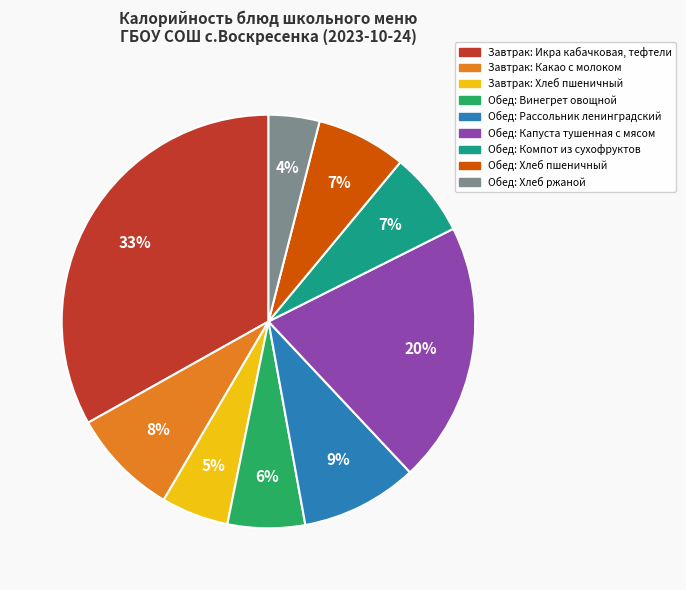

What percentage is the Обед: Хлеб пшеничный slice, to the nearest percent?

7%